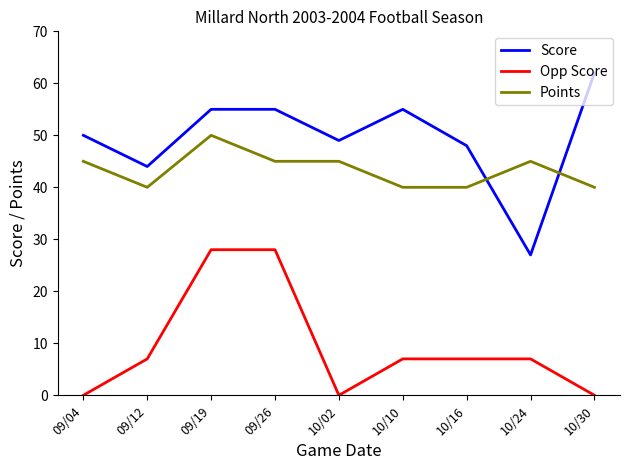

How many values in the Points series are below 45?

4